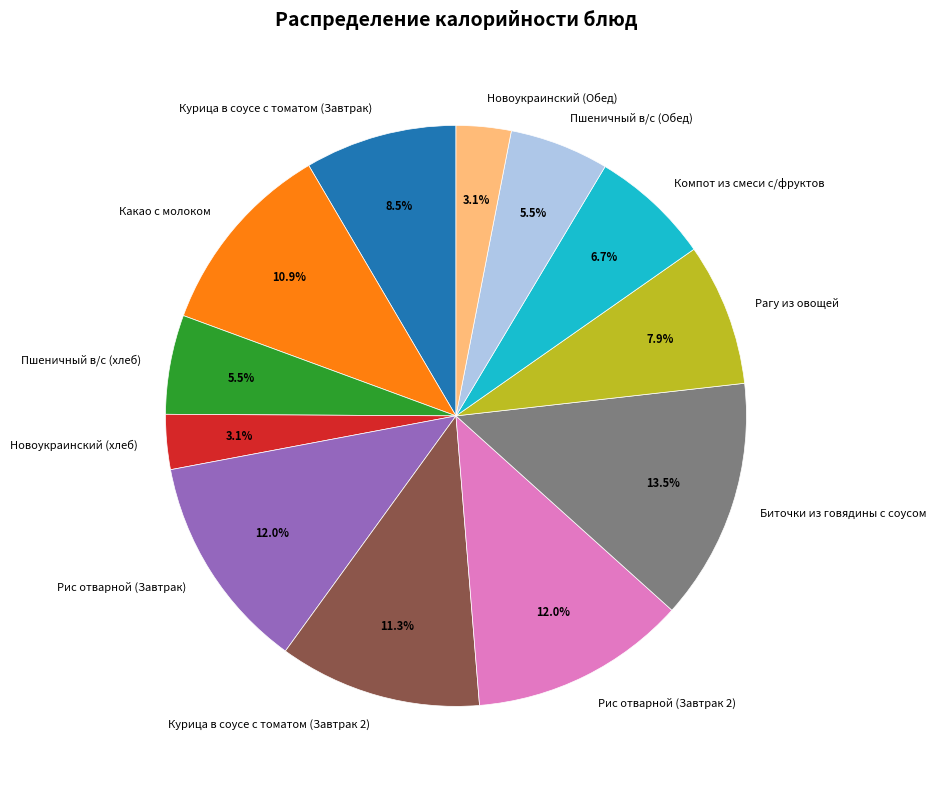

Count the number of slices in the pie.

12